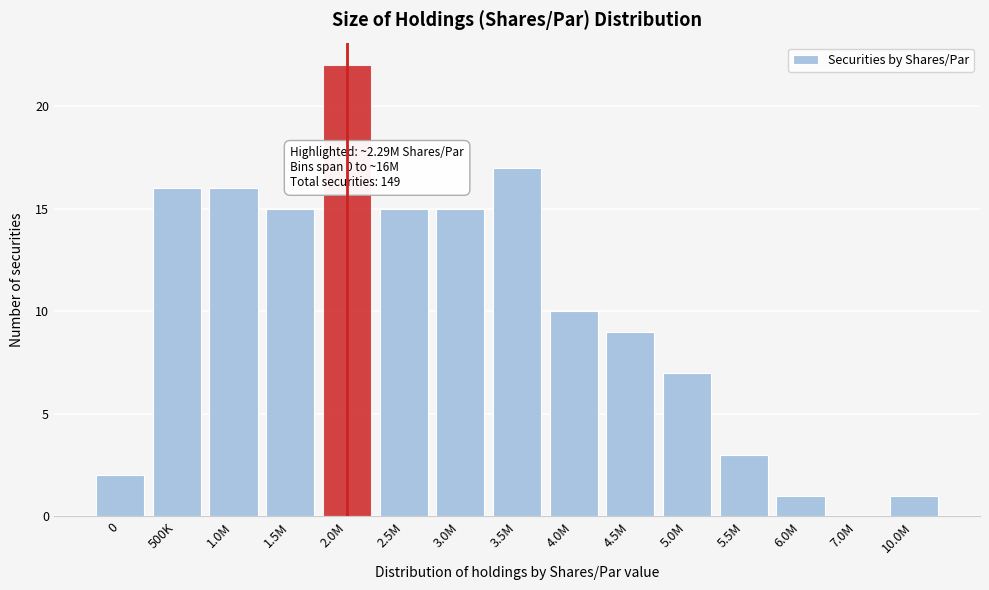

Reading left to right, list all the values displayed in this chart.

0=2	500K=16	1.0M=16	1.5M=15	2.0M=22	2.5M=15	3.0M=15	3.5M=17	4.0M=10	4.5M=9	5.0M=7	5.5M=3	6.0M=1	7.0M=0	10.0M=1